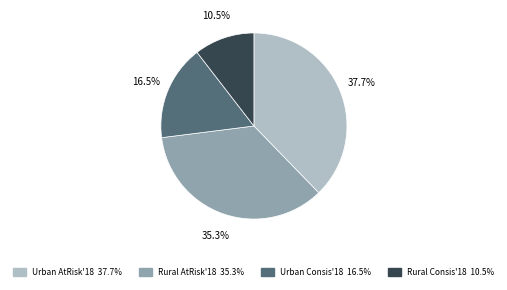

Does any single category account for the majority?

No